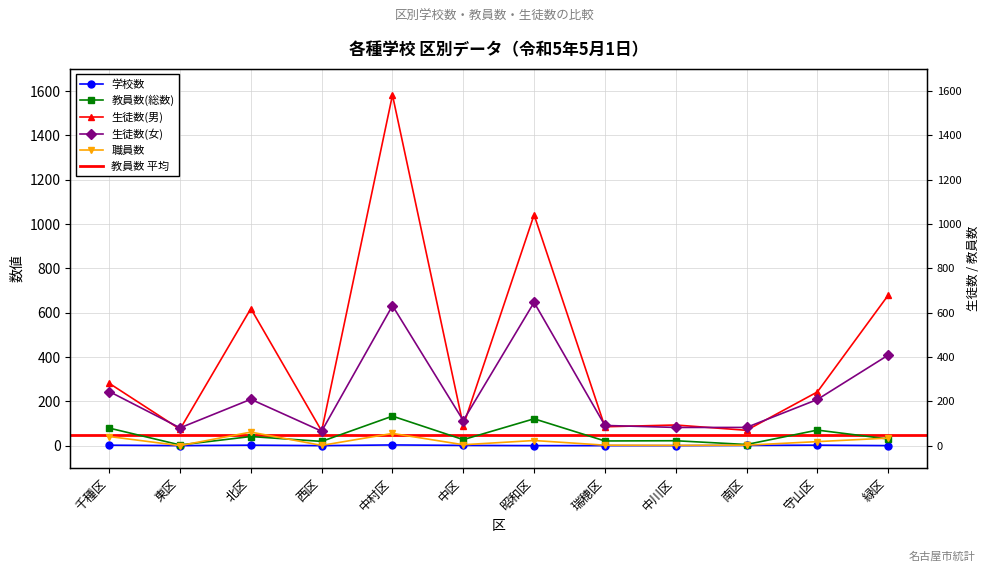

What is the sum of all 教員数(総数) values?

583